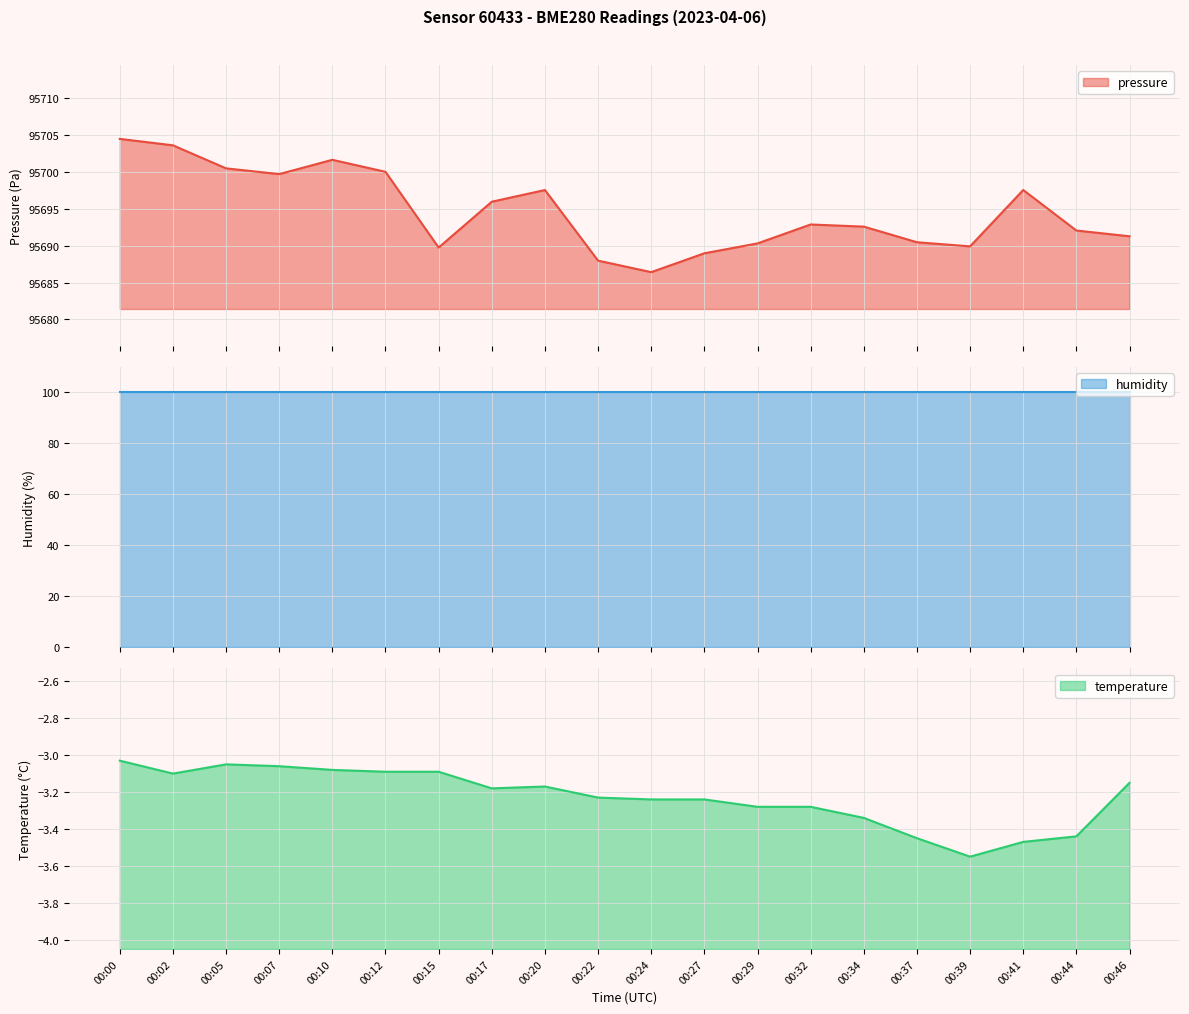

What is the highest value of the pressure series?

95704.5